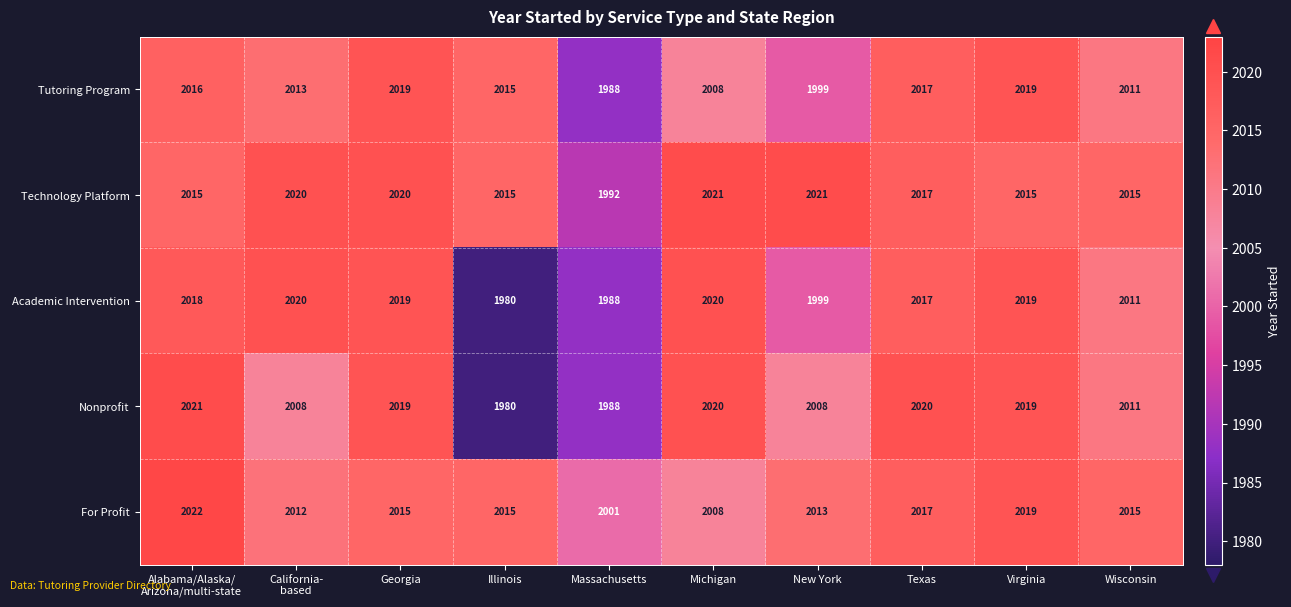

What is the difference between the maximum and minimum values in the Nonprofit series?

41